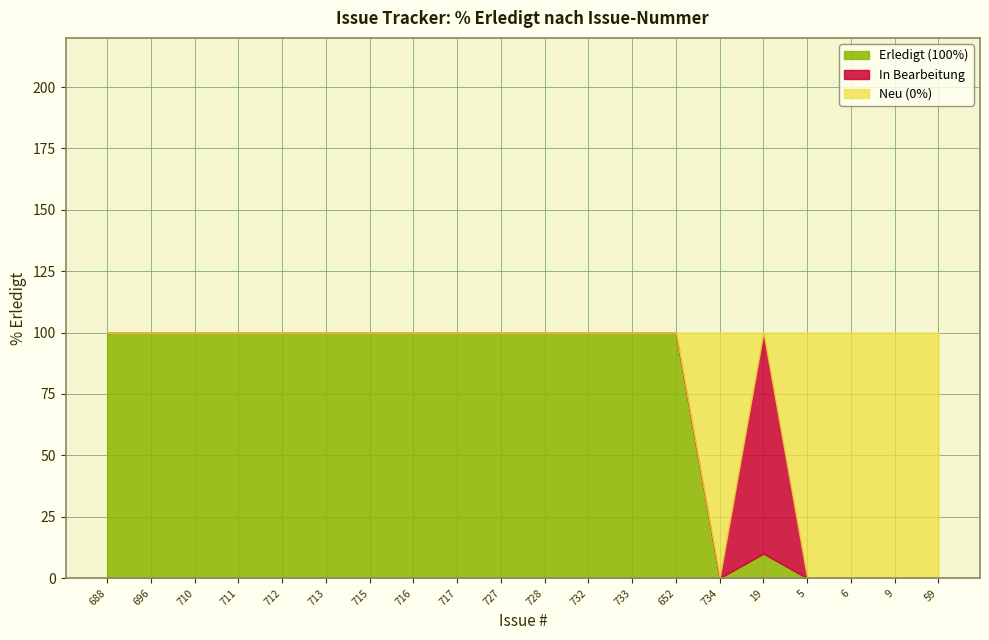

The Erledigt (100%) series shows 100 at 727. True or false?

True